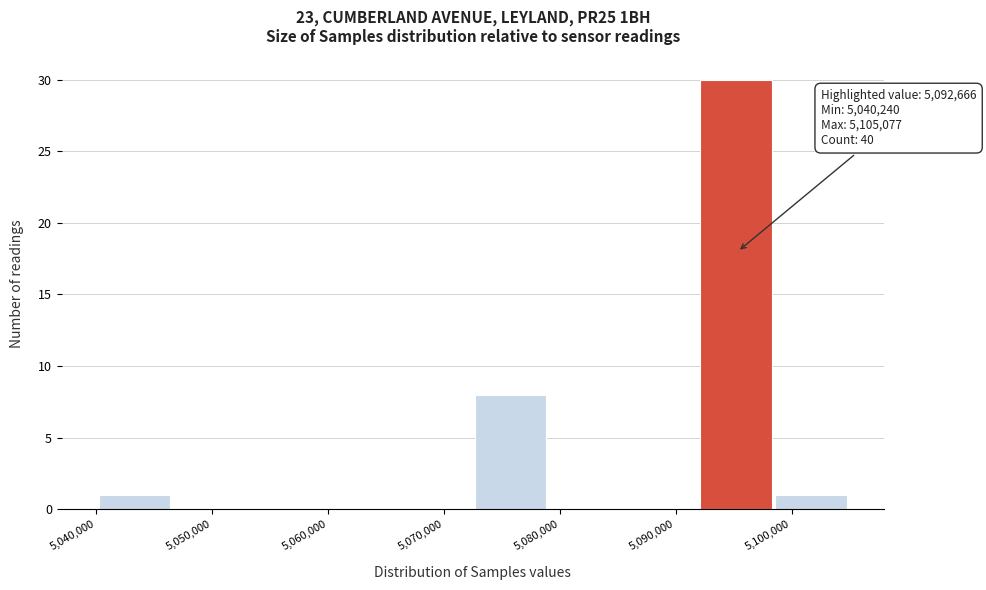

Which range on the x-axis has the tallest bar?

5092000 to 5099000